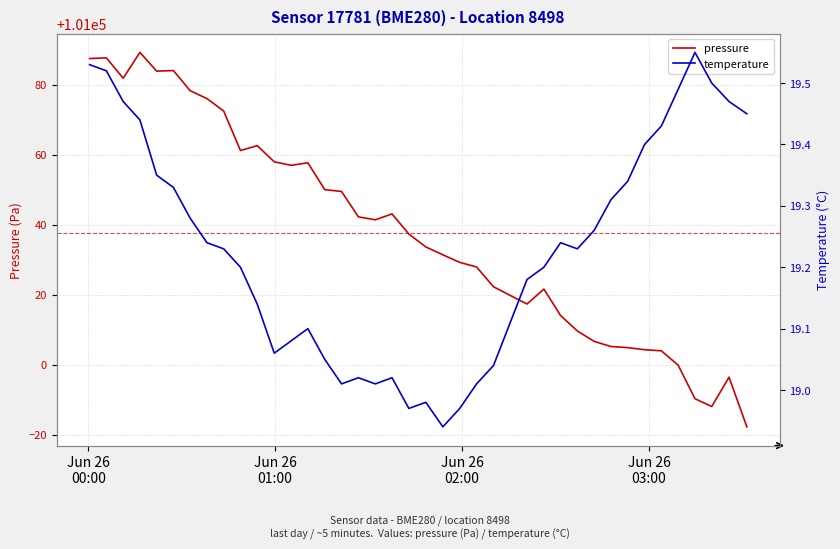

What is the maximum value for pressure?

101089.2